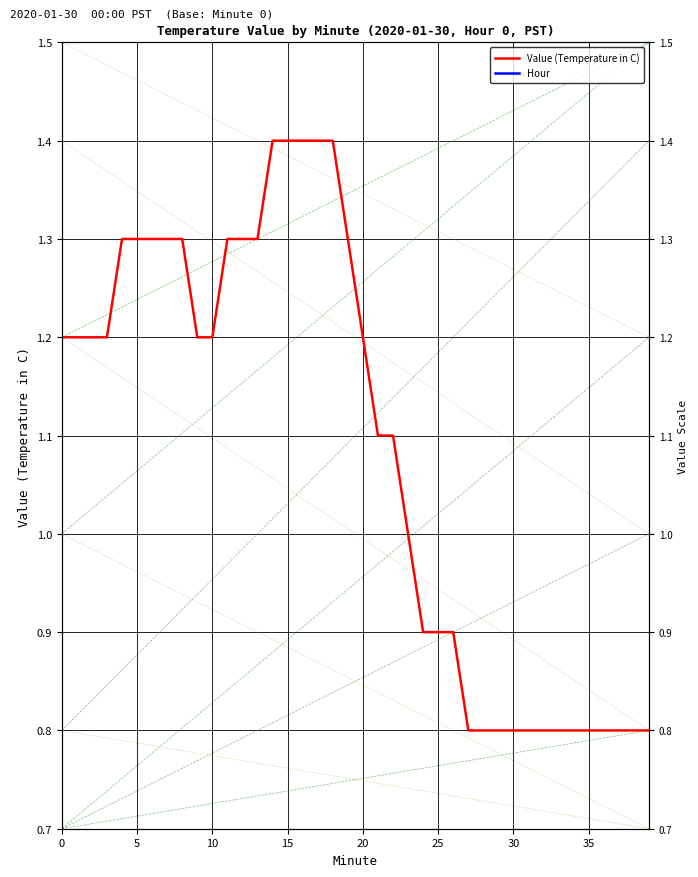

How many lines are shown in the chart?

2